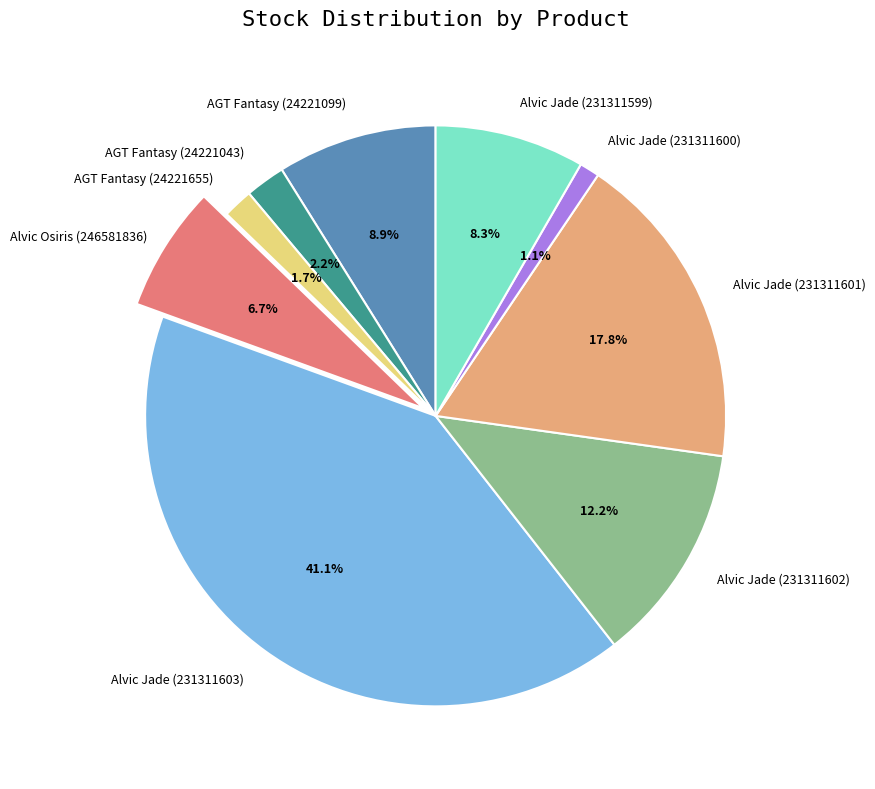

Which has a higher value, AGT Fantasy (24221043) or Alvic Jade (231311603)?

Alvic Jade (231311603)